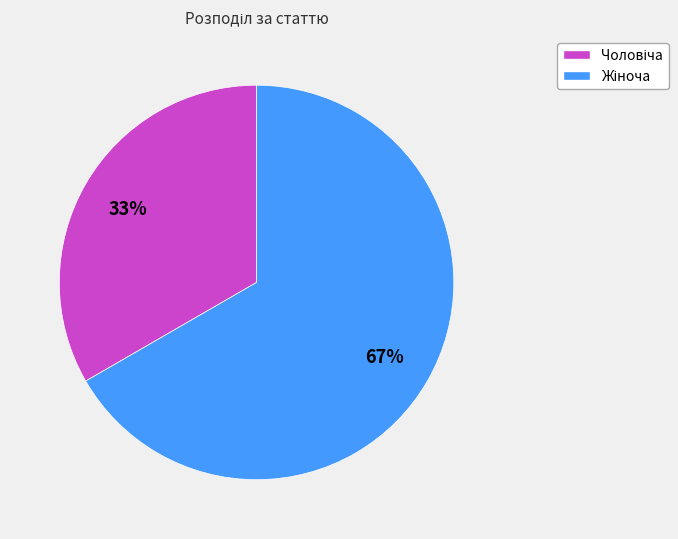

Is there a majority slice in this chart?

Yes